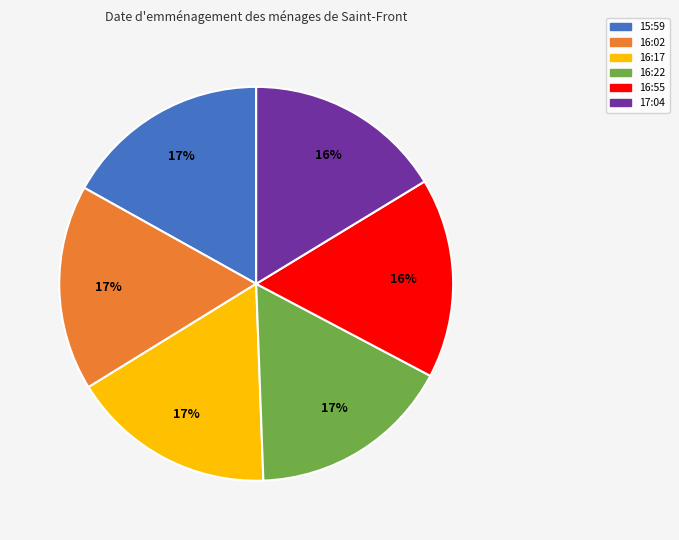

Is it true that 16:22 is 17% of the pie?

True